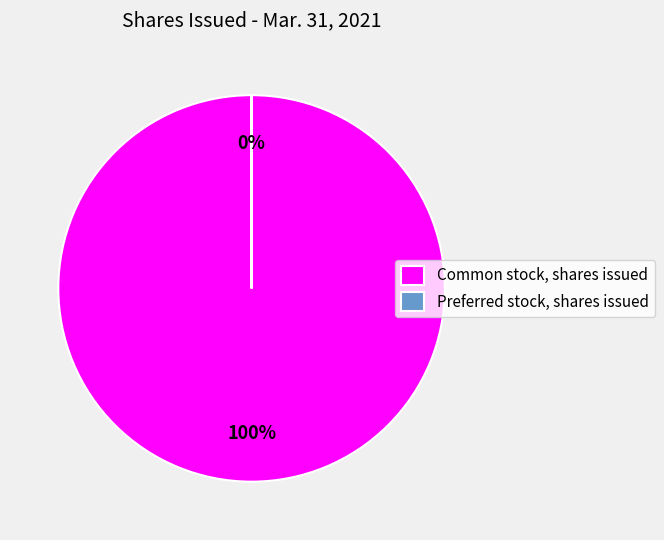

Is there any slice that represents more than half of the pie?

Yes